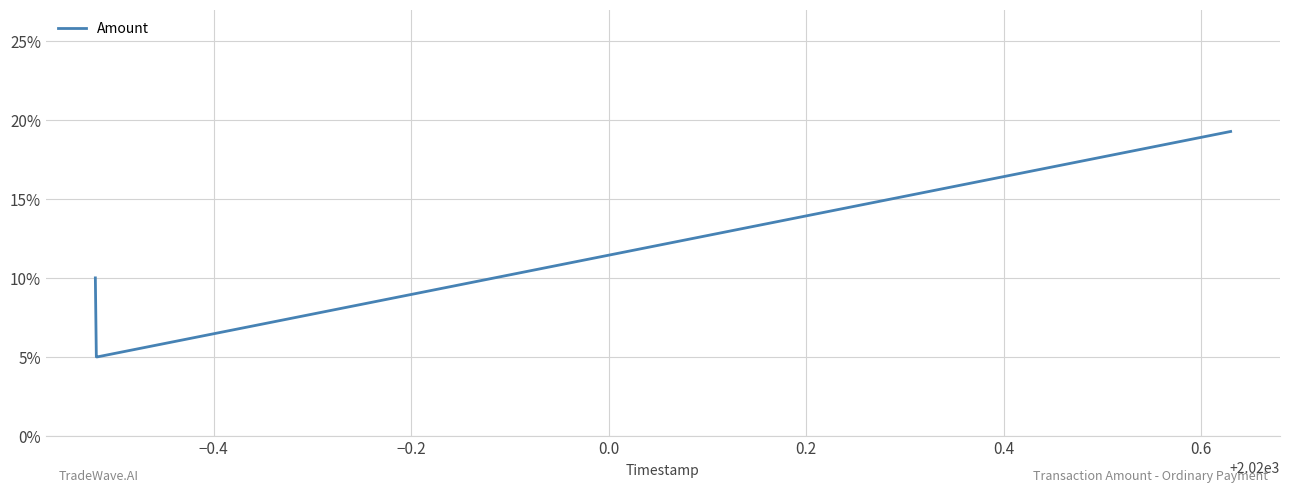

Reading right to left, transcribe all the data shown in this chart.

0.2	0.1	0.1	0.1